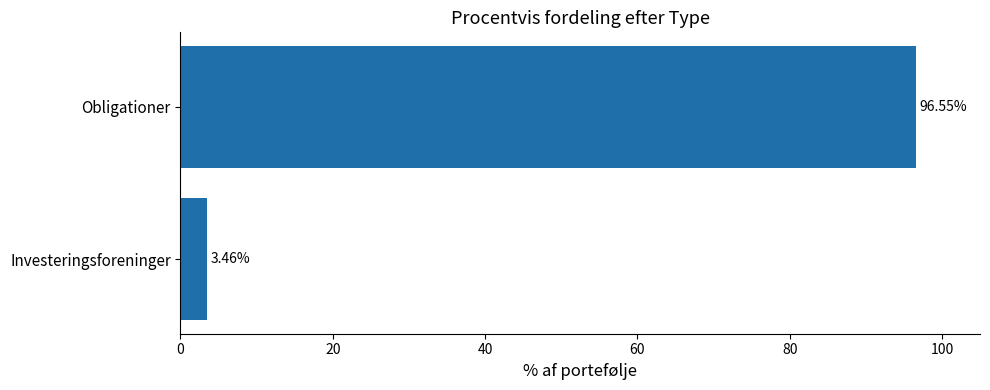

What is the label of the 2nd bar from the top?

Investeringsforeninger